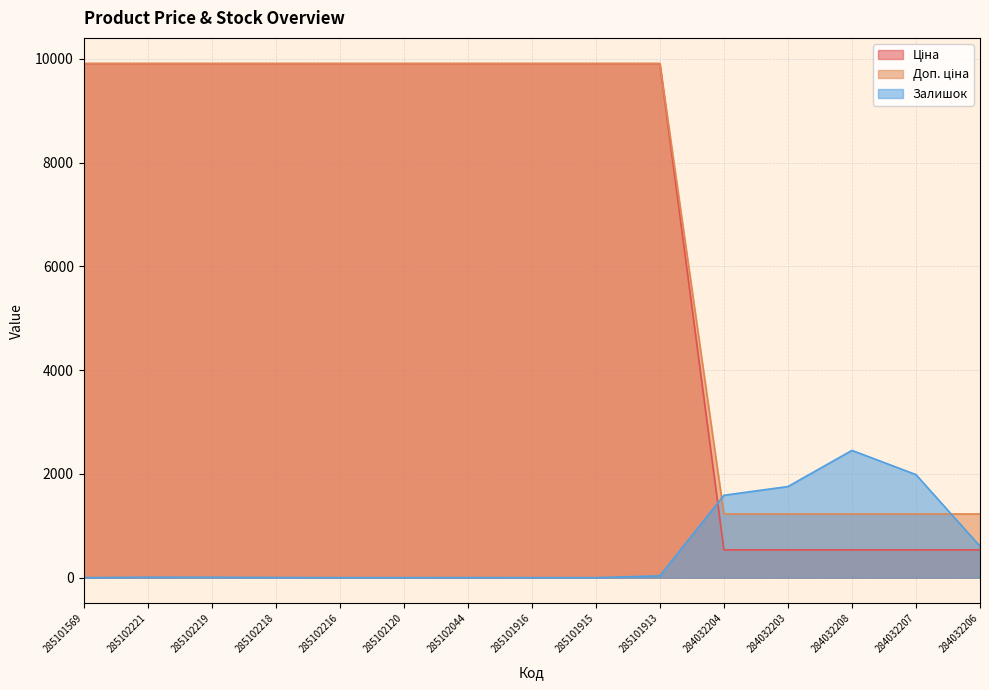

What position from the left is 285102218?

4